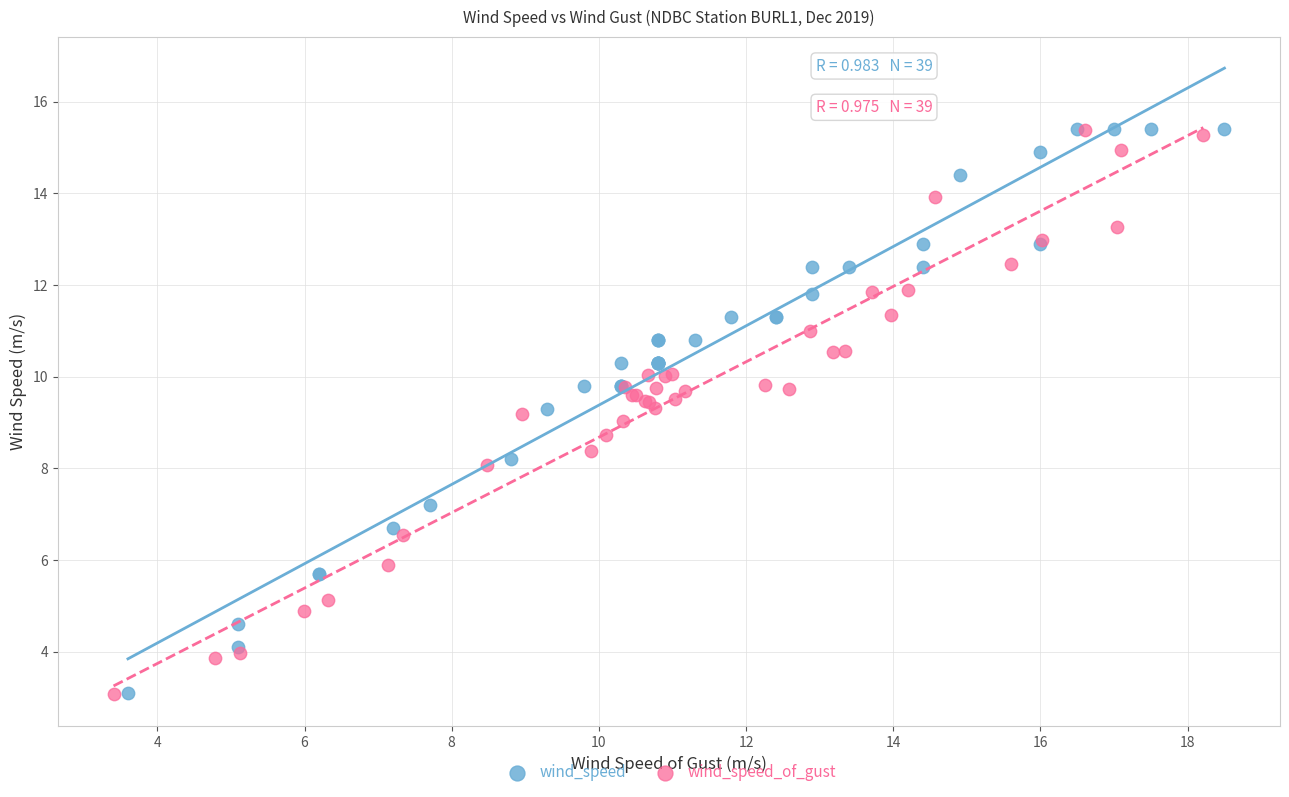

What are all the series names shown in the legend?

wind_speed, wind_speed_of_gust